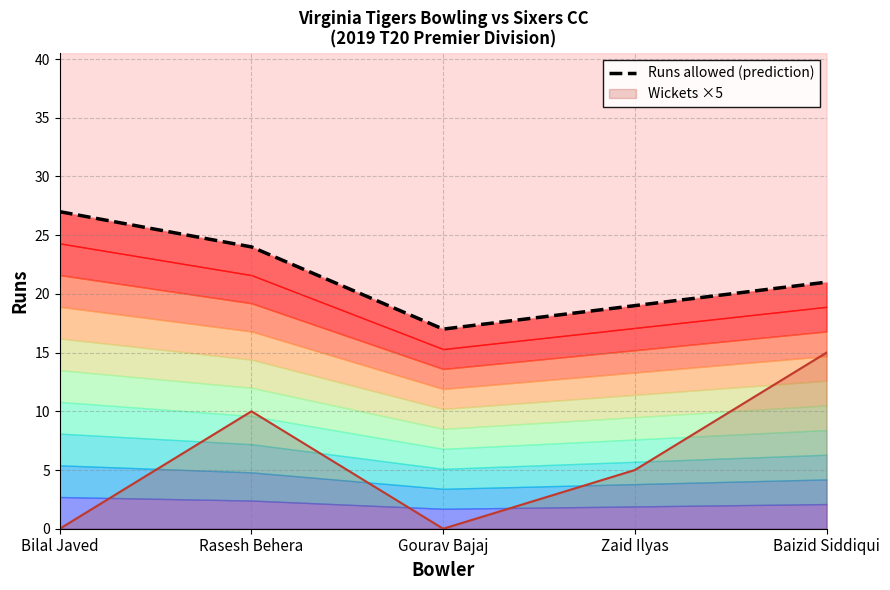

List the labels in order of value, largest first.

Bilal Javed, Rasesh Behera, Baizid Siddiqui, Zaid Ilyas, Gourav Bajaj